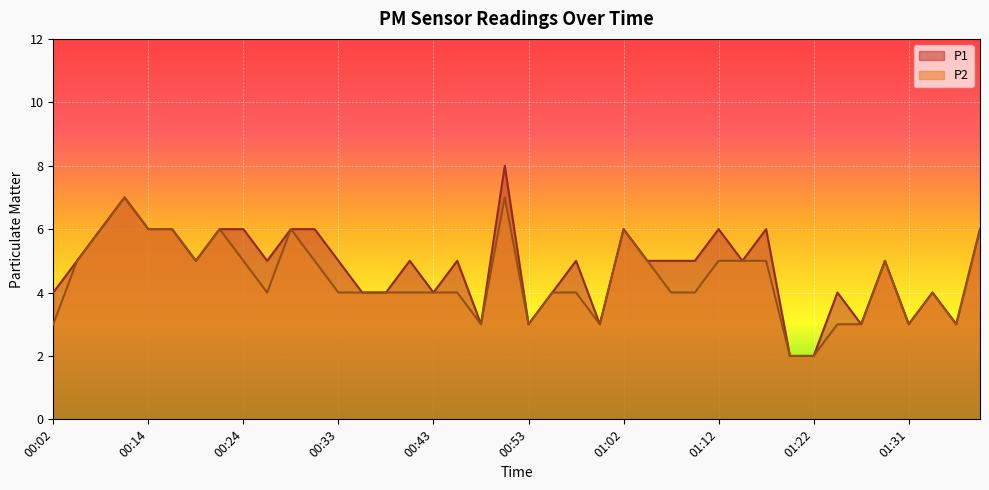

True or false: P2 has a value of 4 at 00:55.

True